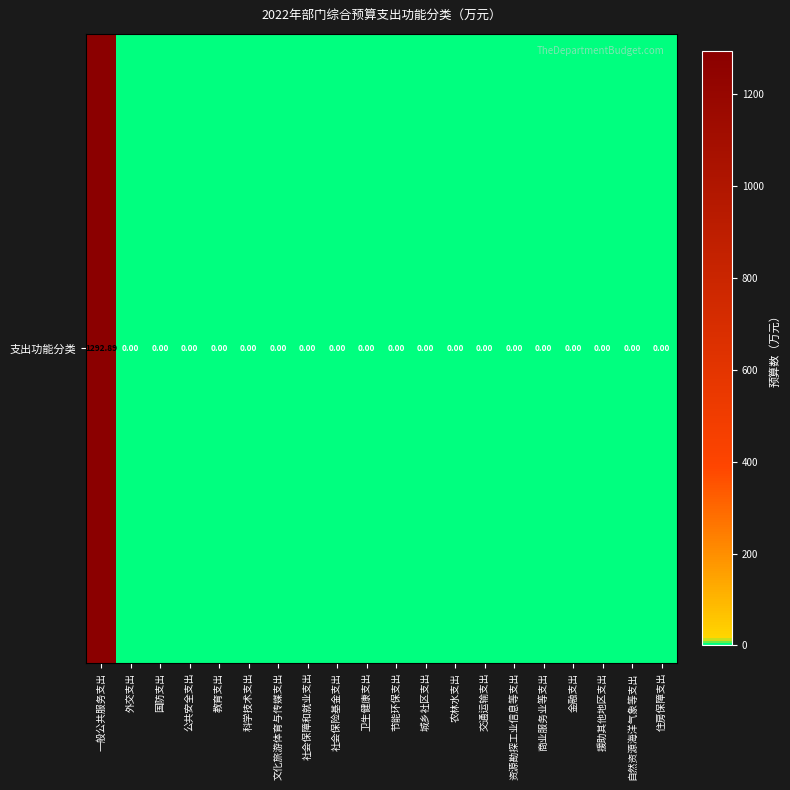

Reading right to left, extract all data points from this chart.

0.0	0.0	0.0	0.0	0.0	0.0	0.0	0.0	0.0	0.0	0.0	0.0	0.0	0.0	0.0	0.0	0.0	0.0	0.0	1292.9